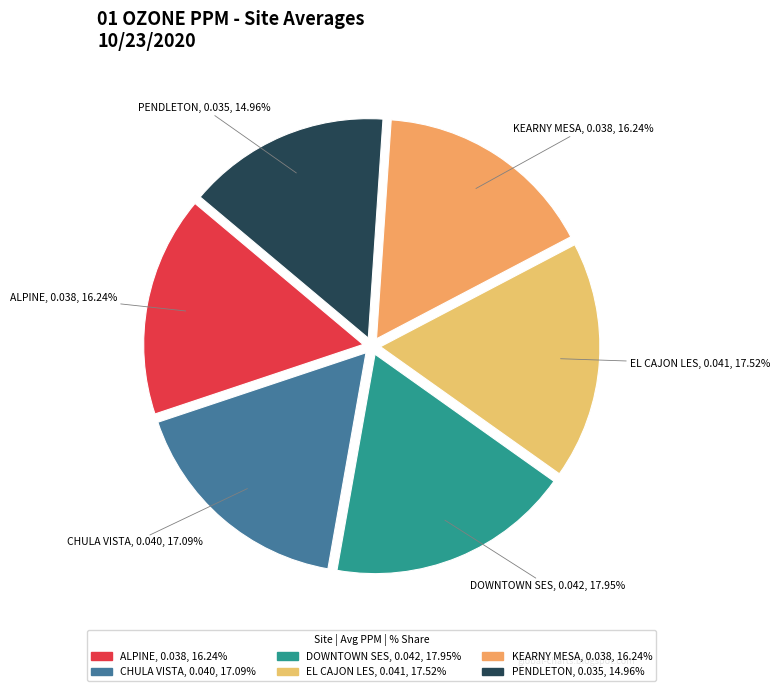

Does any single category account for the majority?

No